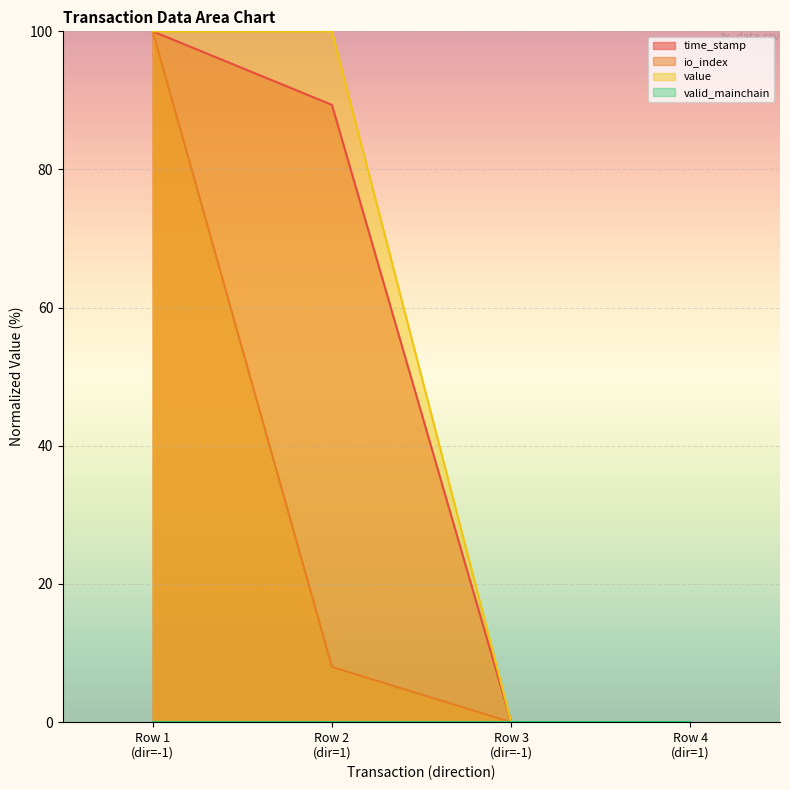

Reading left to right, what are all the values shown in this chart?

time_stamp: 100.0	89.4	0.0	0.0
io_index: 100.0	8.0	0.0	0.0
value: 100.0	100.0	0.0	0.0